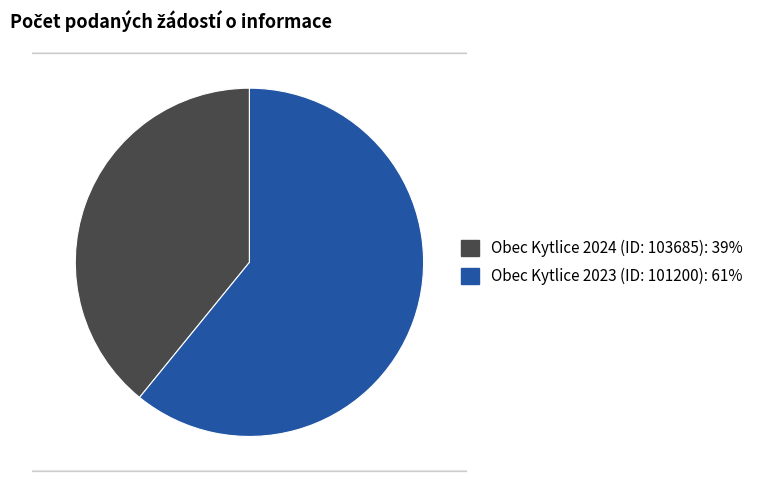

Which slice is the smallest?

Obec Kytlice 2024 (ID: 103685)